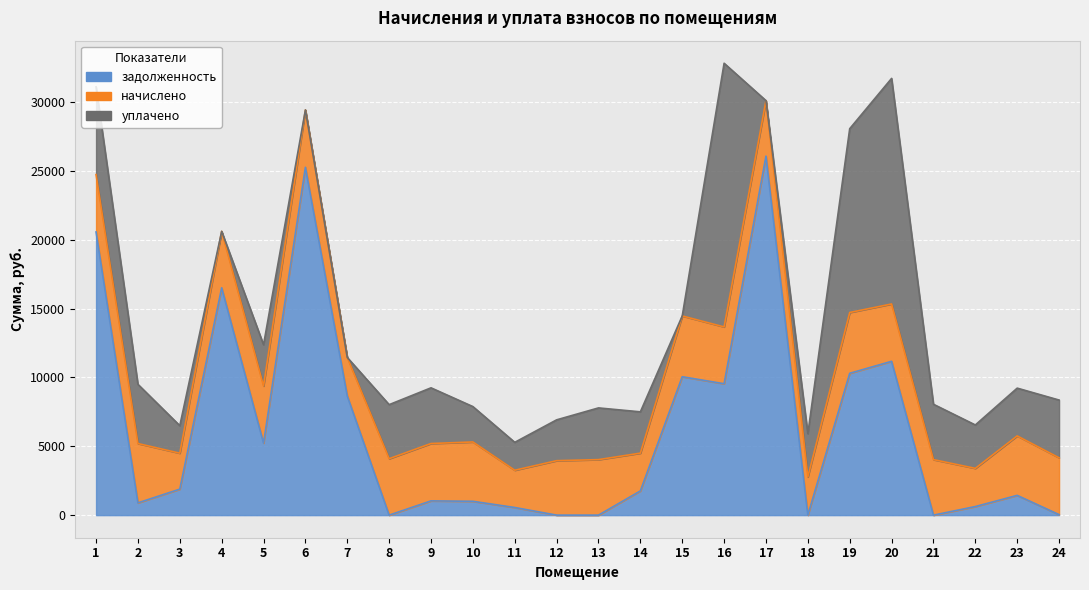

The начислено series shows 4032.0 at 21. True or false?

True